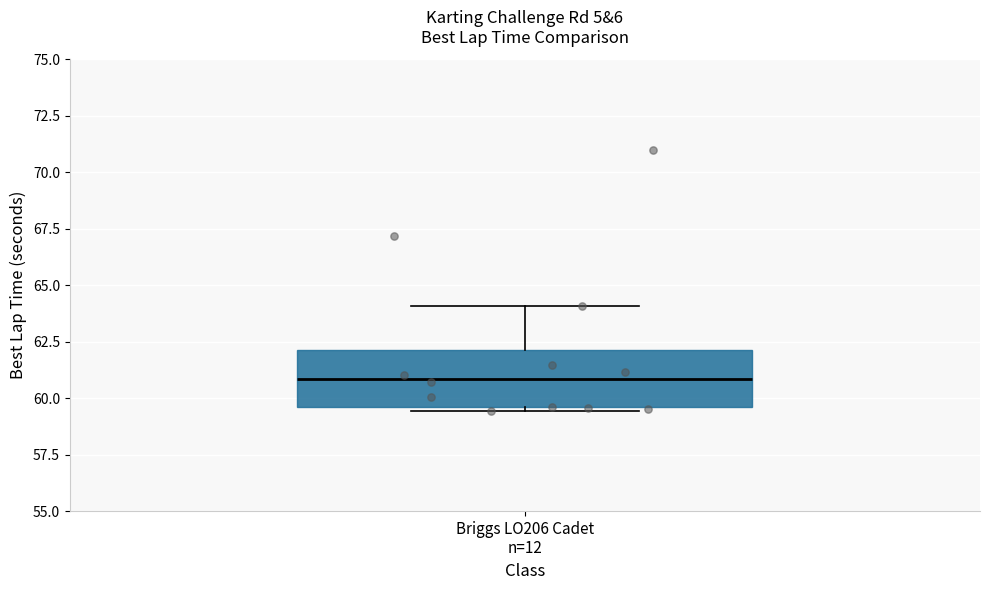

Where does the median line of the box for Briggs LO206 Cadet n=12 sit on the y-axis? The values are not printed on the chart, so give them approximately, as read against the axis.

61.0